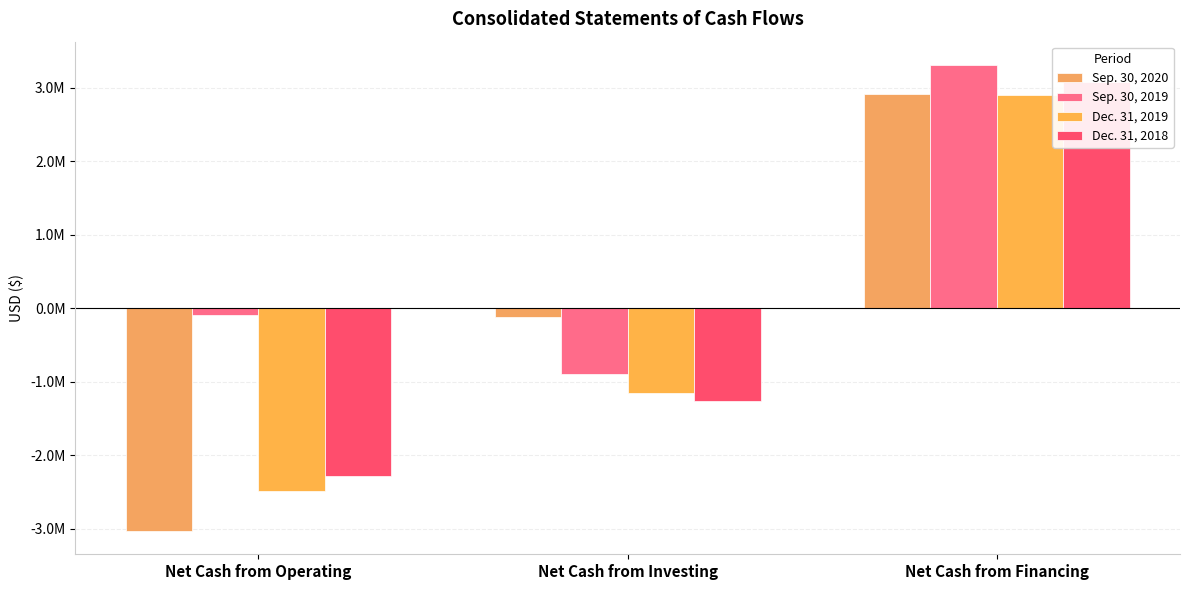

Rank the series at Net Cash from Financing from highest to lowest value.

Sep. 30, 2019, Dec. 31, 2018, Sep. 30, 2020, Dec. 31, 2019